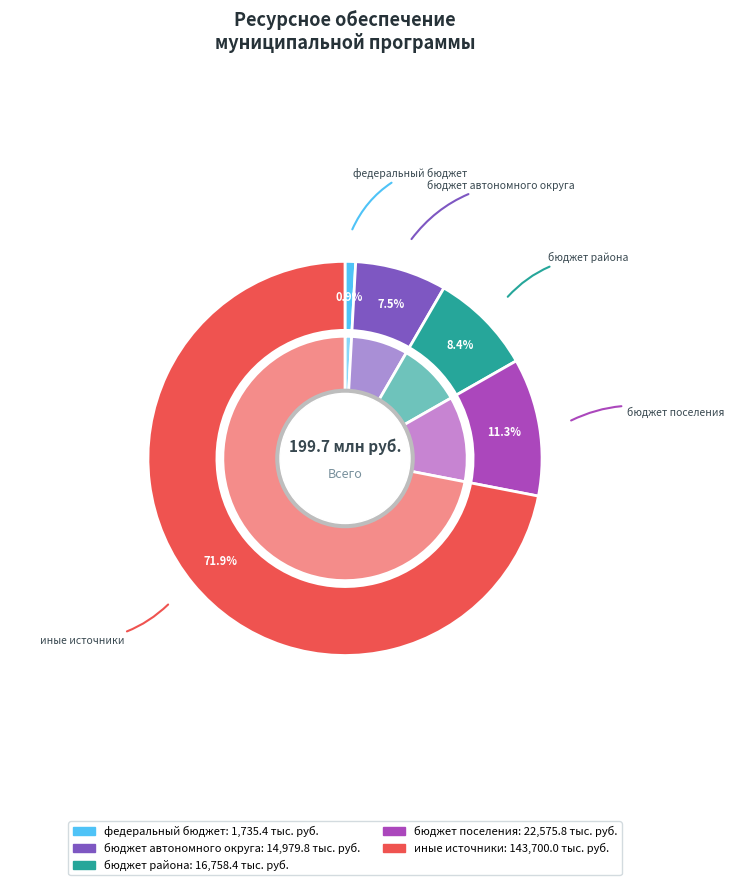

Is иные источники the majority of the pie?

Yes